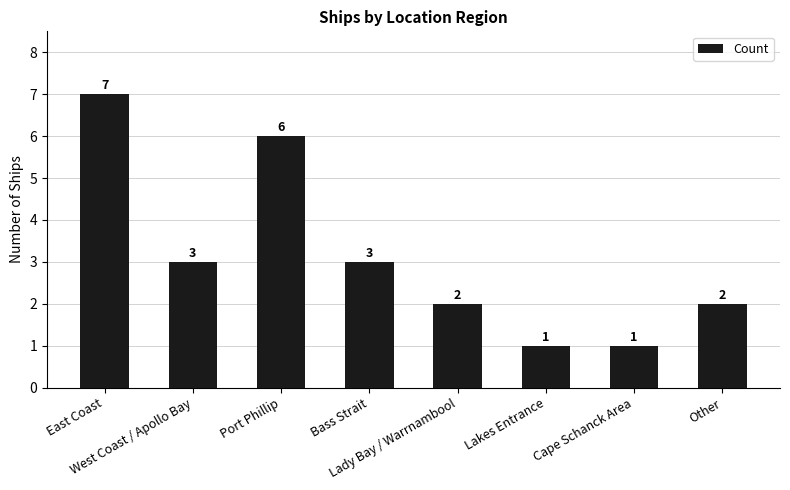

Reading left to right, extract all data points from this chart.

7	3	6	3	2	1	1	2